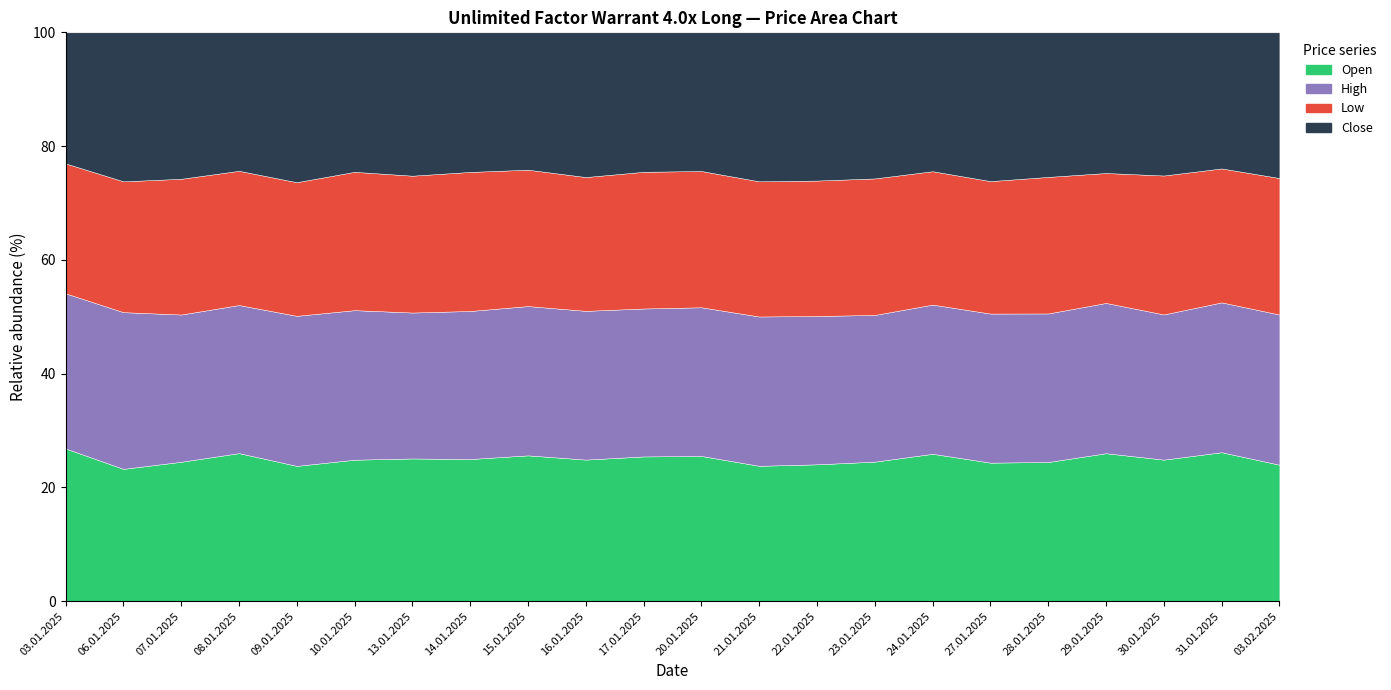

At how many categories does at least one series exceed 8555?

13